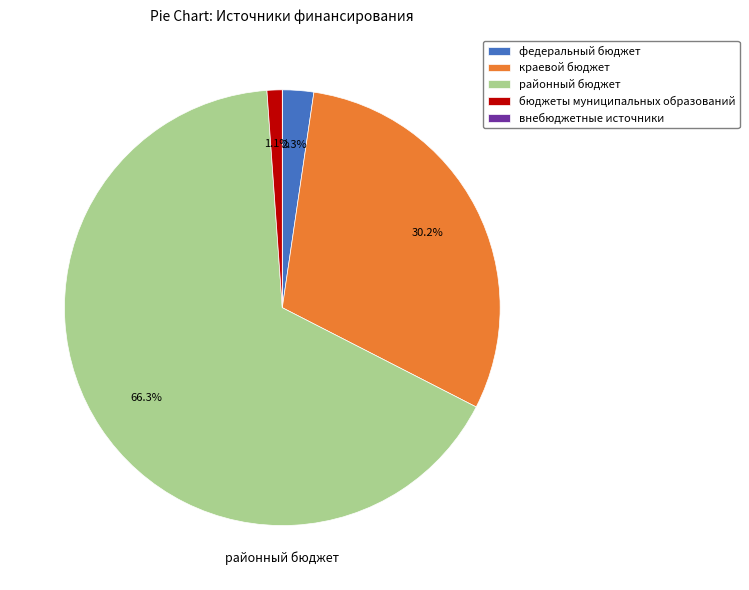

What is the total percentage of краевой бюджет and бюджеты муниципальных образований?

31.3%